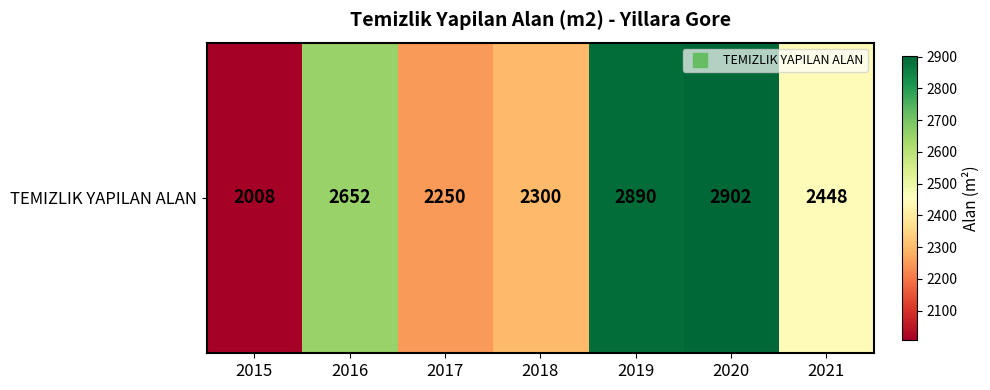

Reading right to left, list all the values displayed in this chart.

2021=2448	2020=2902	2019=2890	2018=2300	2017=2250	2016=2652	2015=2008